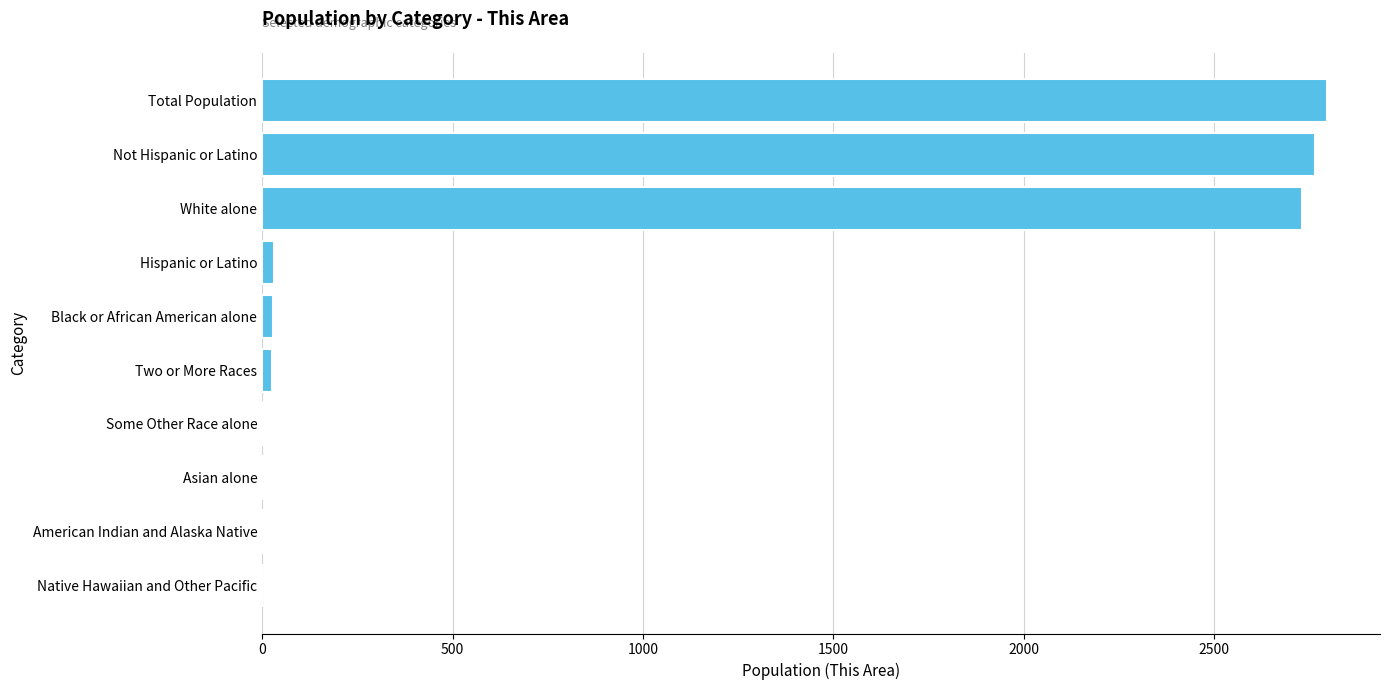

True or false: the data shows 904 at Not Hispanic or Latino.

False